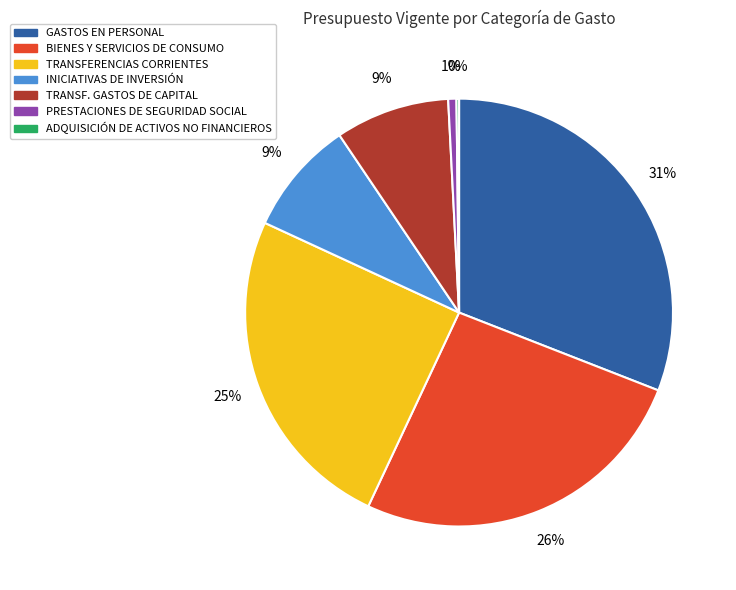

To the nearest percent, what is the difference between the largest and smallest slice percentages?

31%